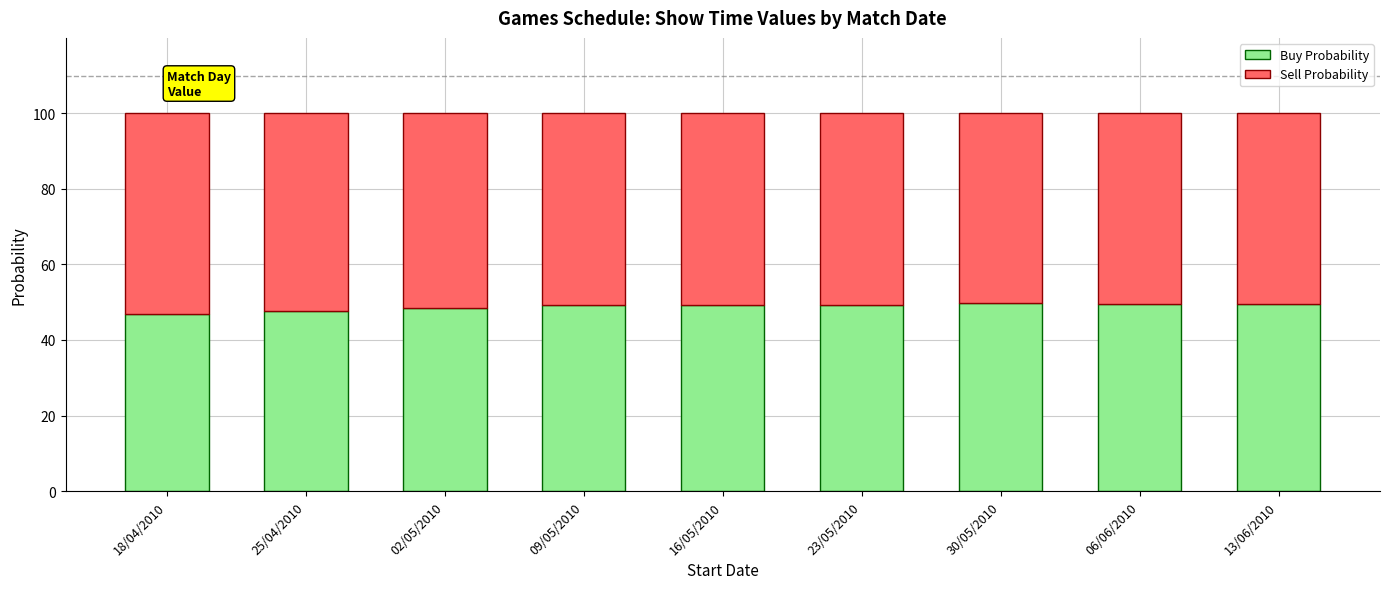

What is the value of the Buy Probability bar at the 3rd from the left?

48.5